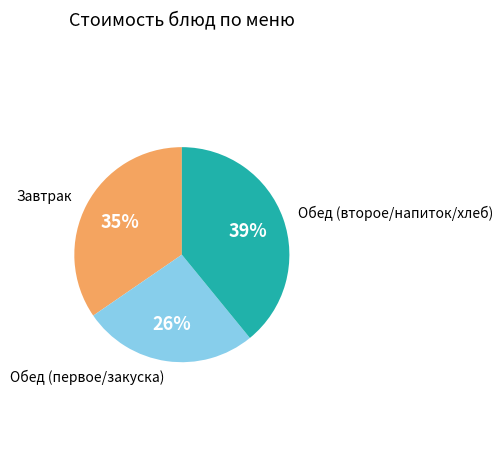

How many segments does this pie chart have?

3